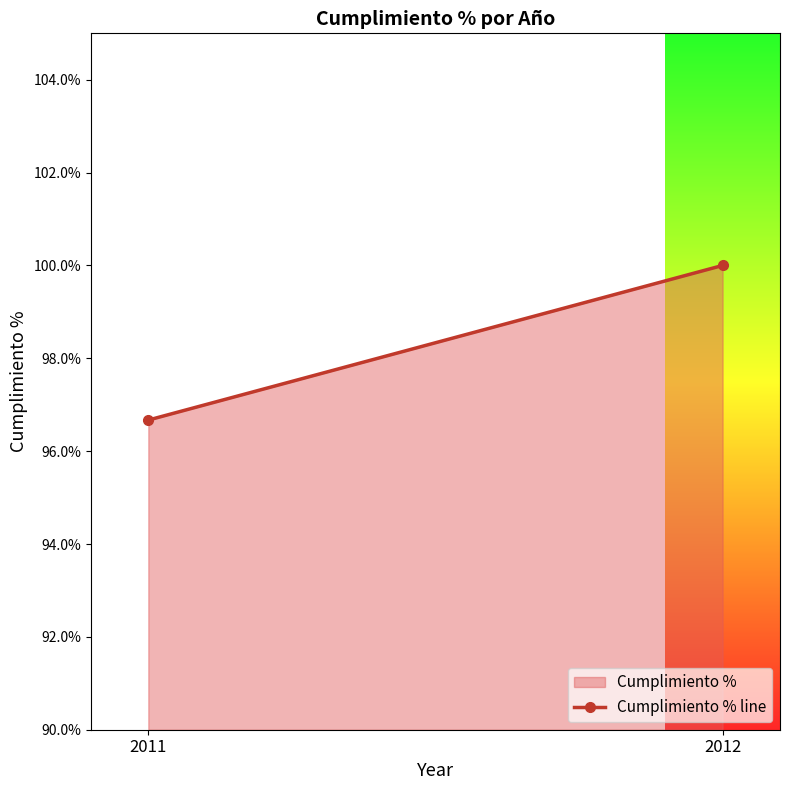

What is the difference between the values at 2011 and 2012?

3.3